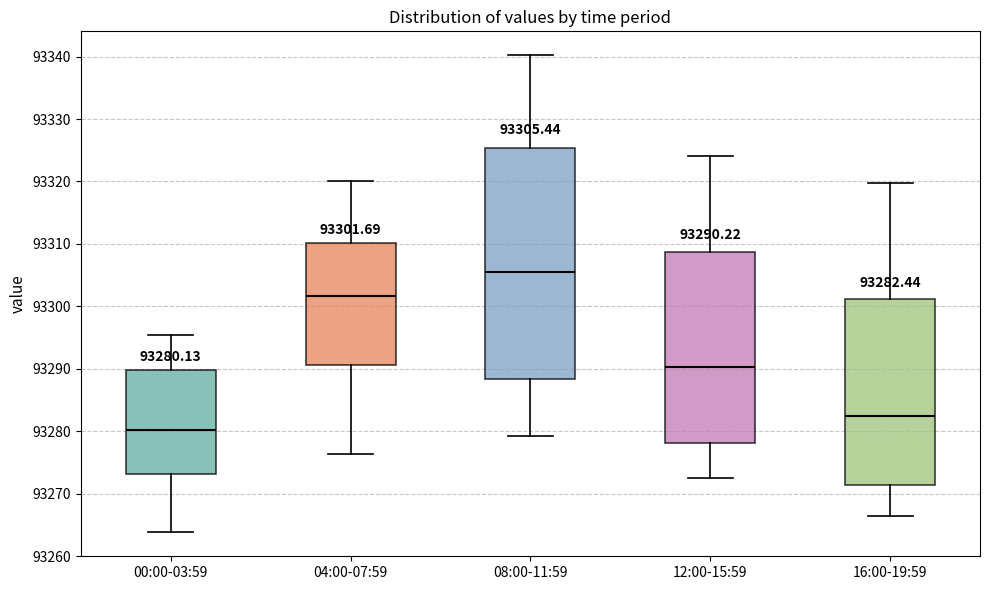

Which box's median line is the lowest?

00:00-03:59